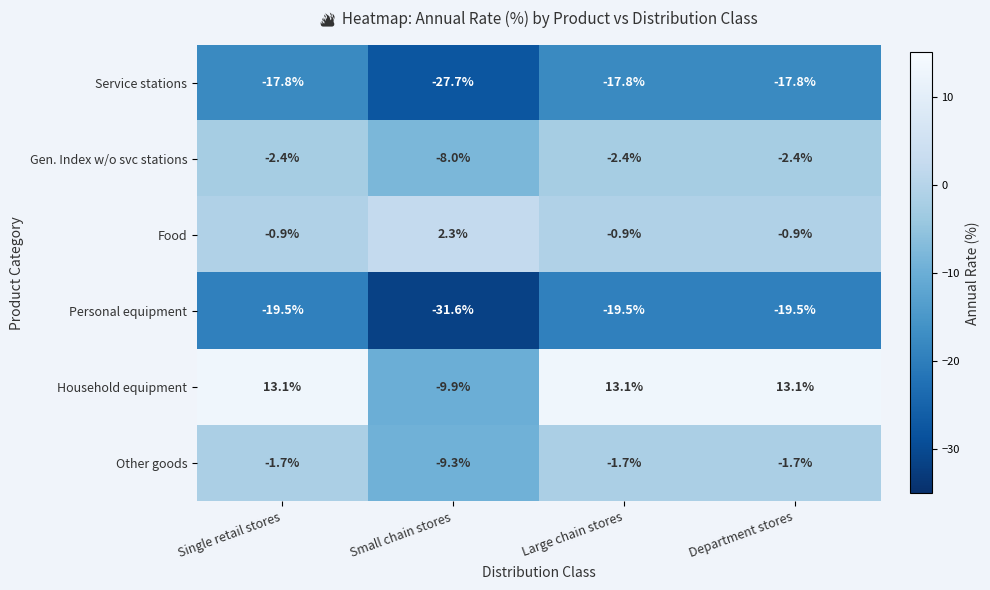

Is it true that Household equipment equals -9.9 at Small chain stores?

True